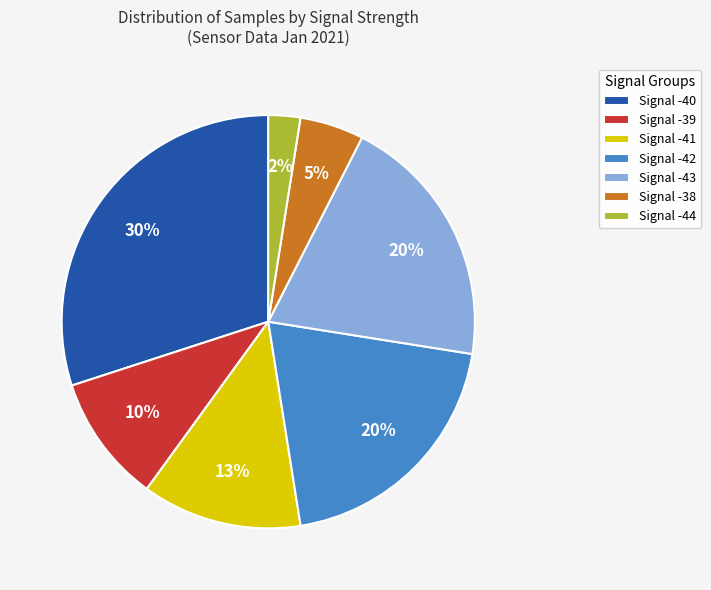

Is it true that Signal -42 is 20% of the pie?

True